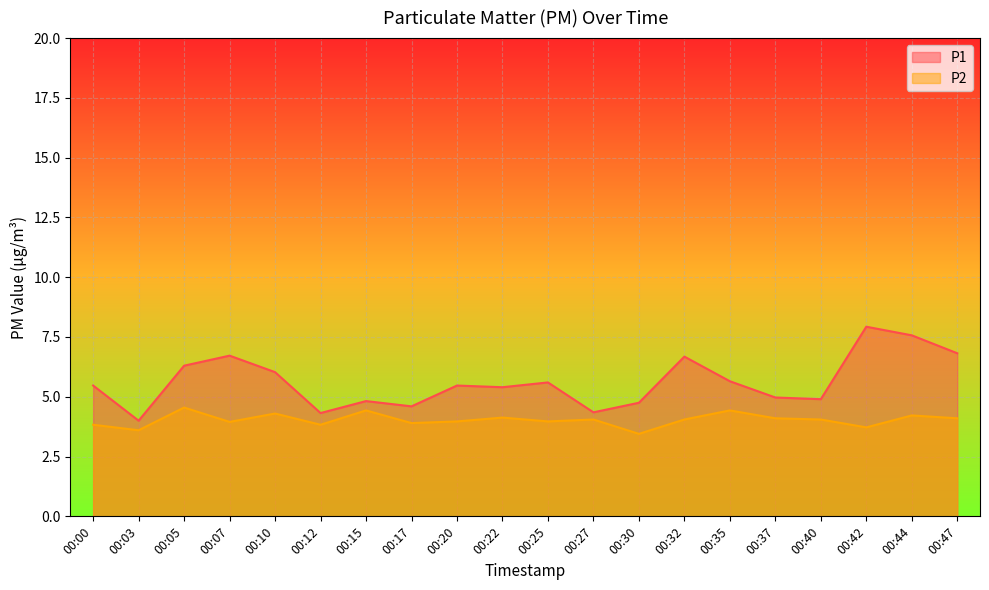

Where is the first local minimum for P2?

00:03